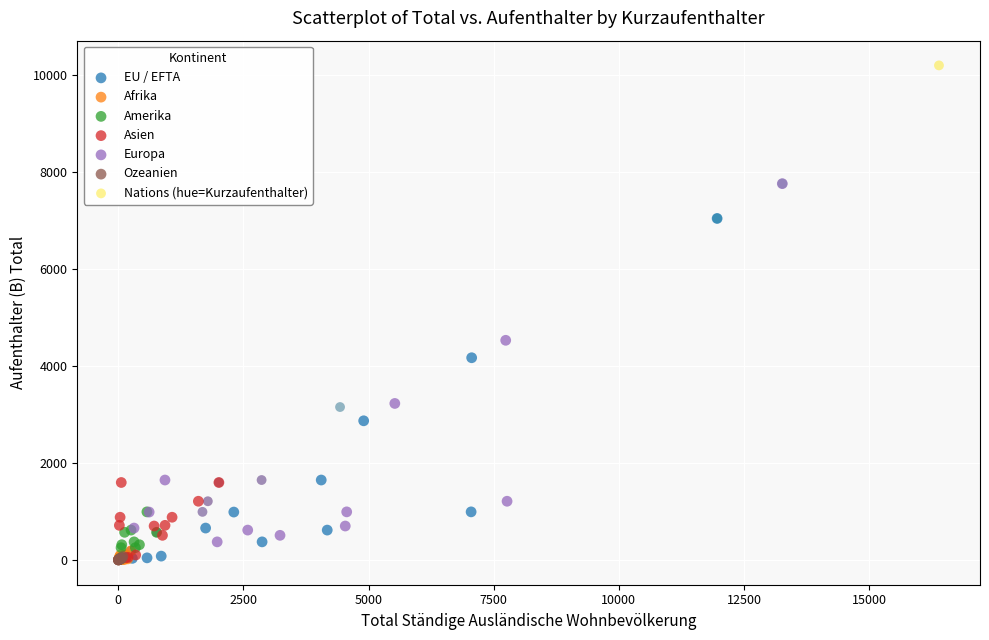

Which series has the widest spread of Y values?

Nations (hue=Kurzaufenthalter)